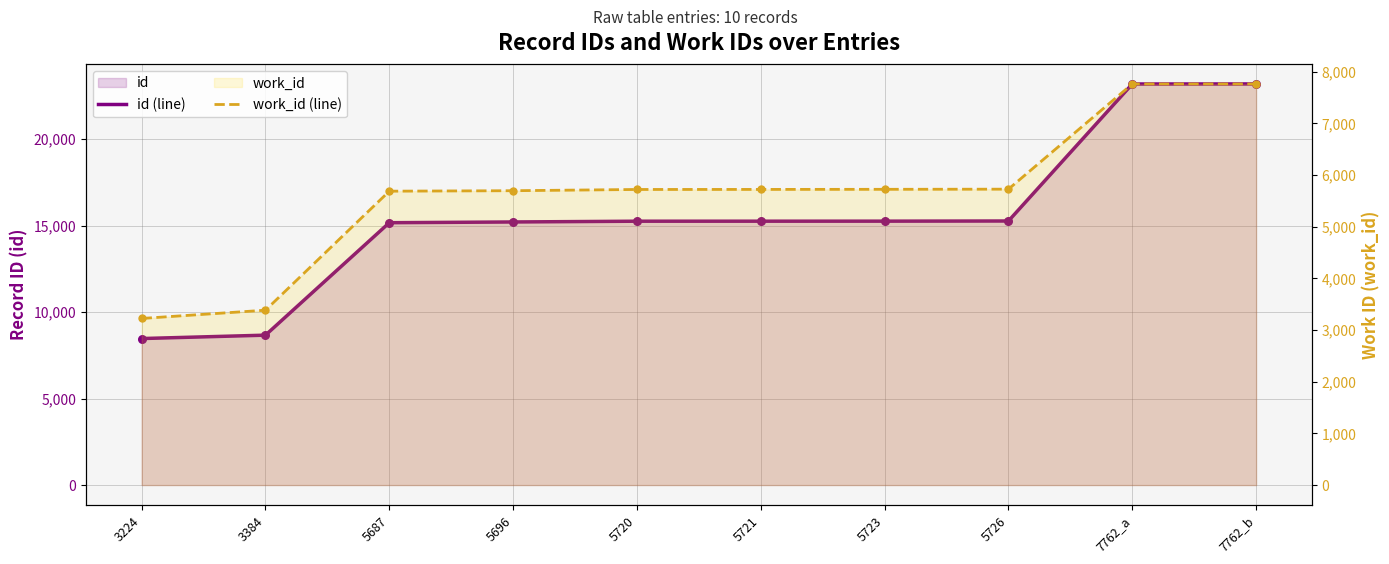

Is the value of work_id (line) at 3384 greater than the value of id (line) at 5721?

No